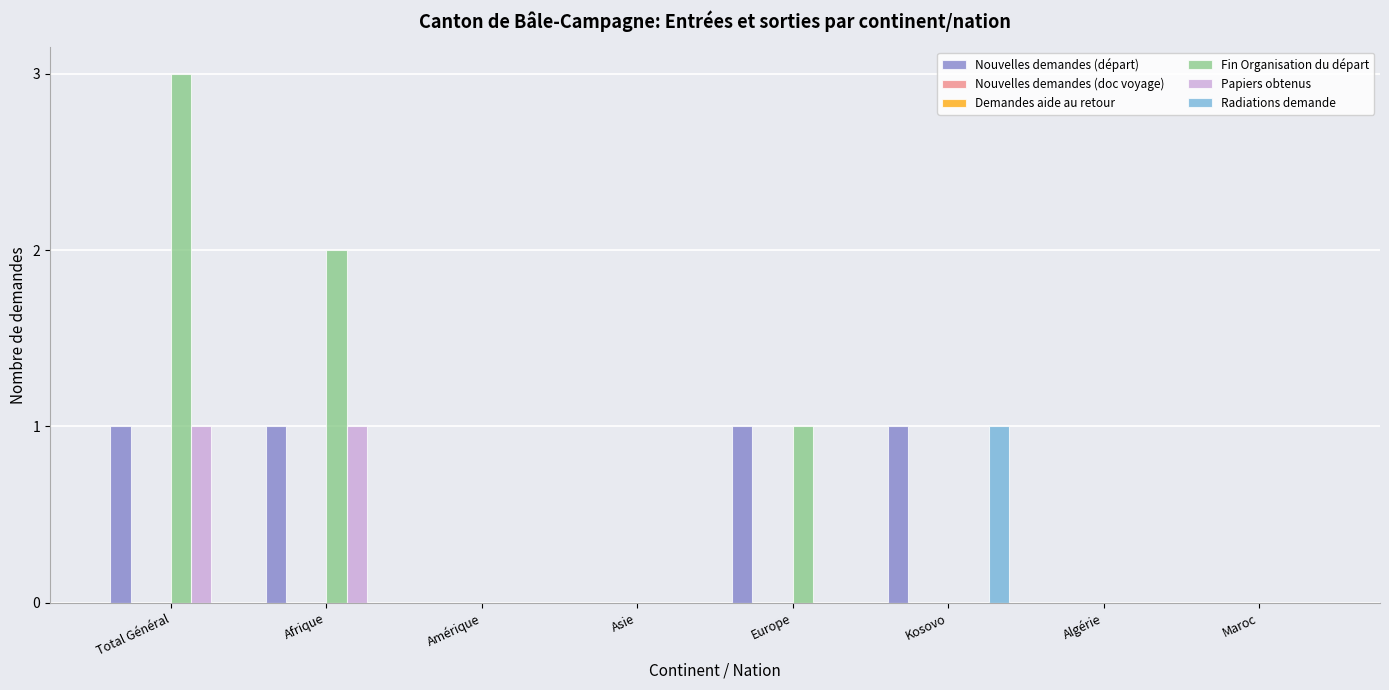

What is the label of the 6th bar from the left?

Kosovo